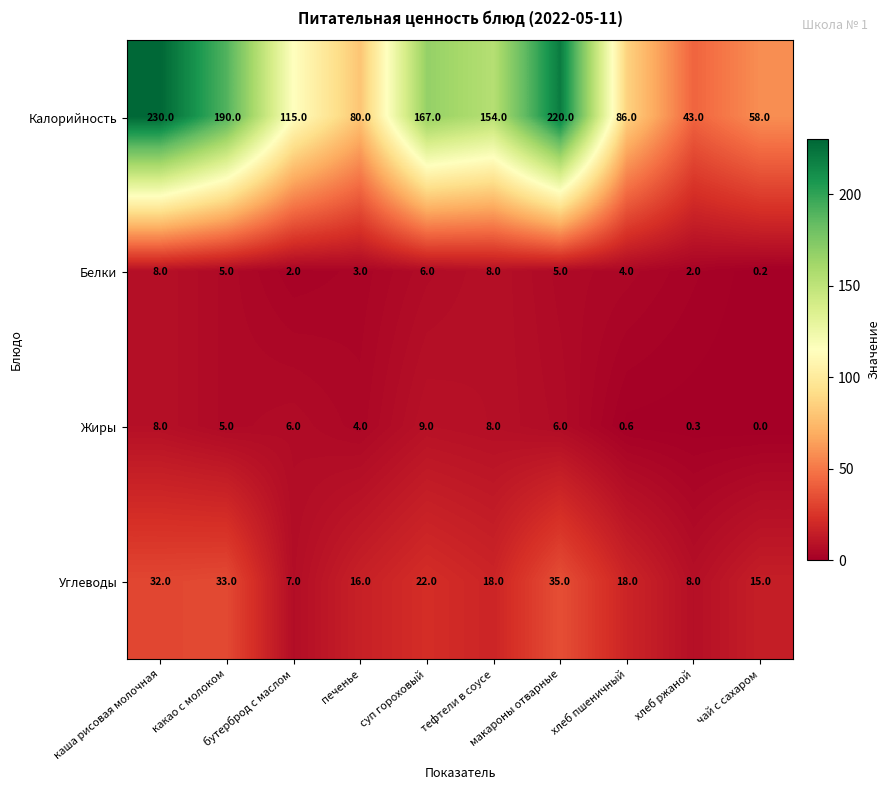

What is the difference between the maximum and minimum values in the Жиры series?

9.0